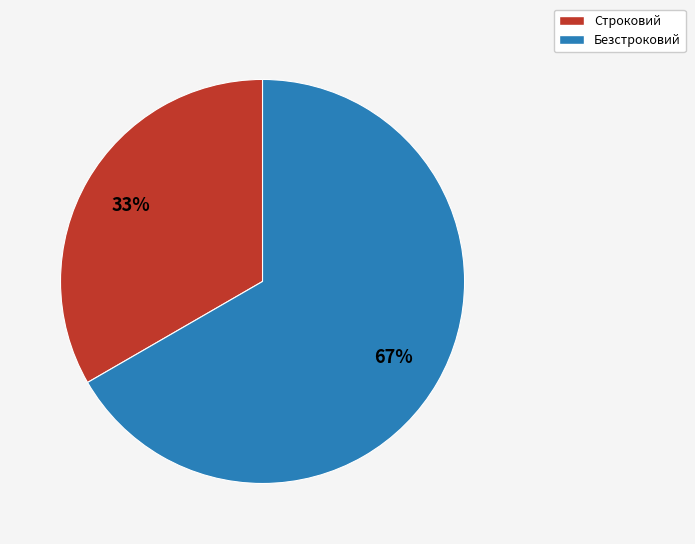

Is Безстроковий the majority of the pie?

Yes